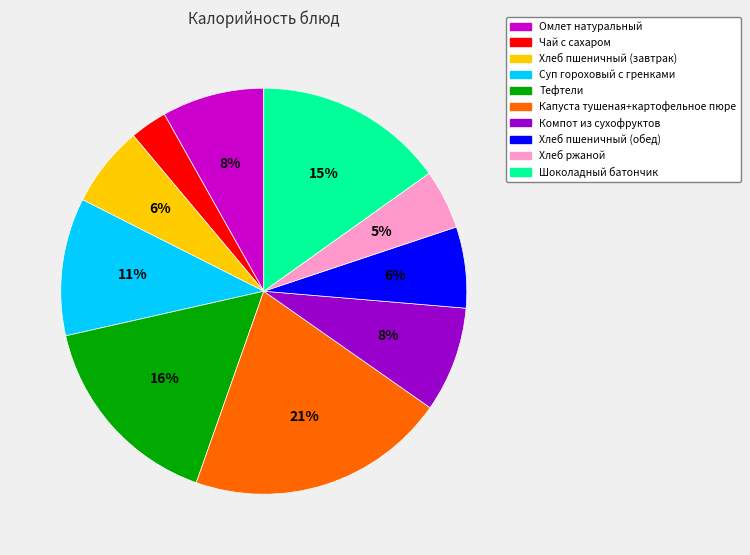

Do Капуста тушеная+картофельное пюре and Хлеб пшеничный (завтрак) together represent more than half of the pie?

No